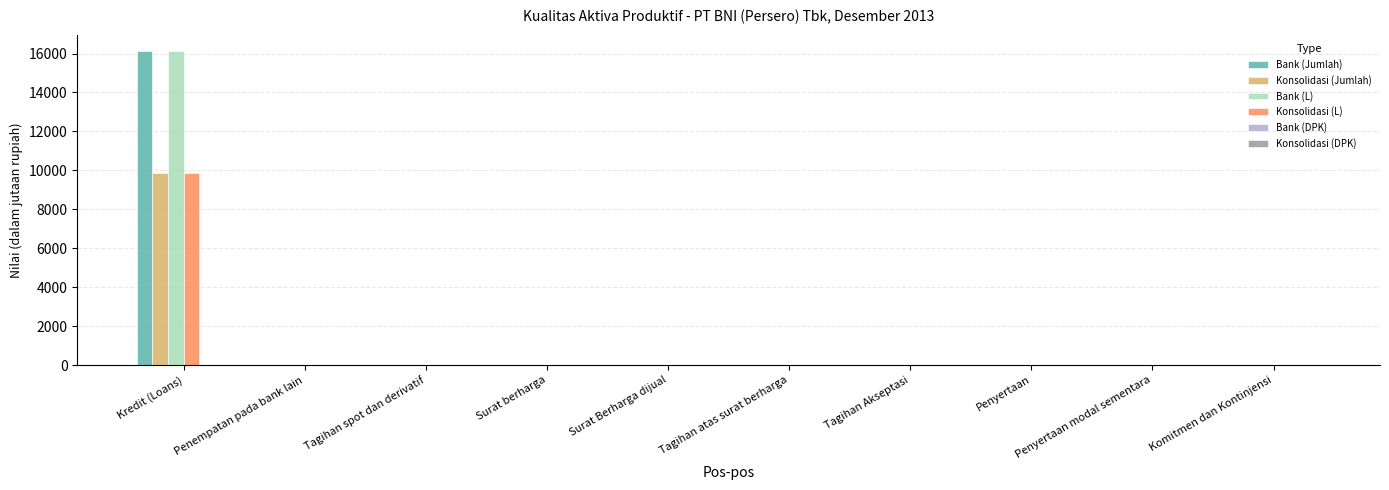

True or false: Konsolidasi (L) has a value of -4161 at Tagihan atas surat berharga.

False